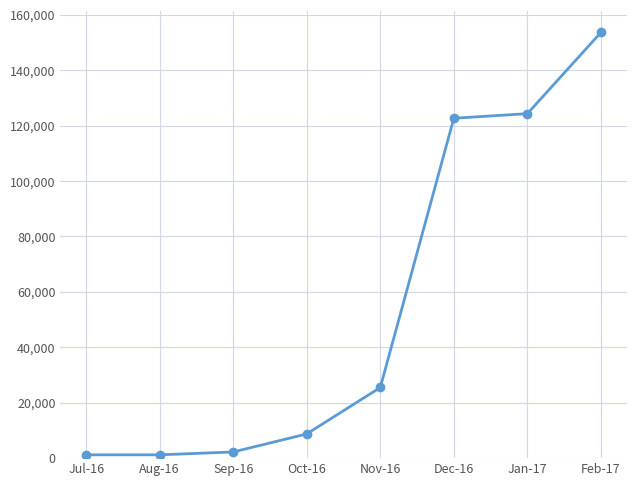

How many values are below 25500?

4